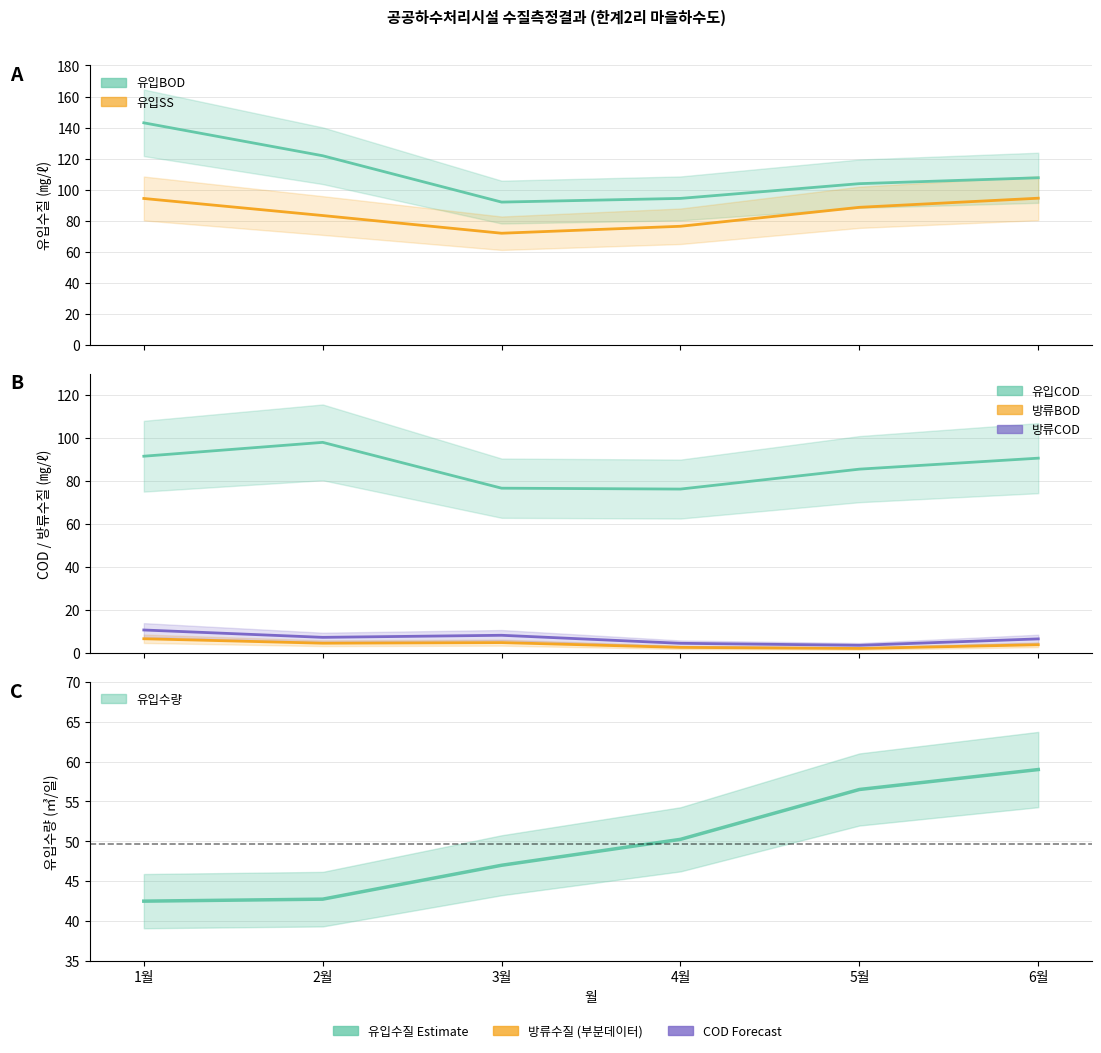

Is it true that 유입수량 (㎥/일) equals 62.3 at 3월?

False